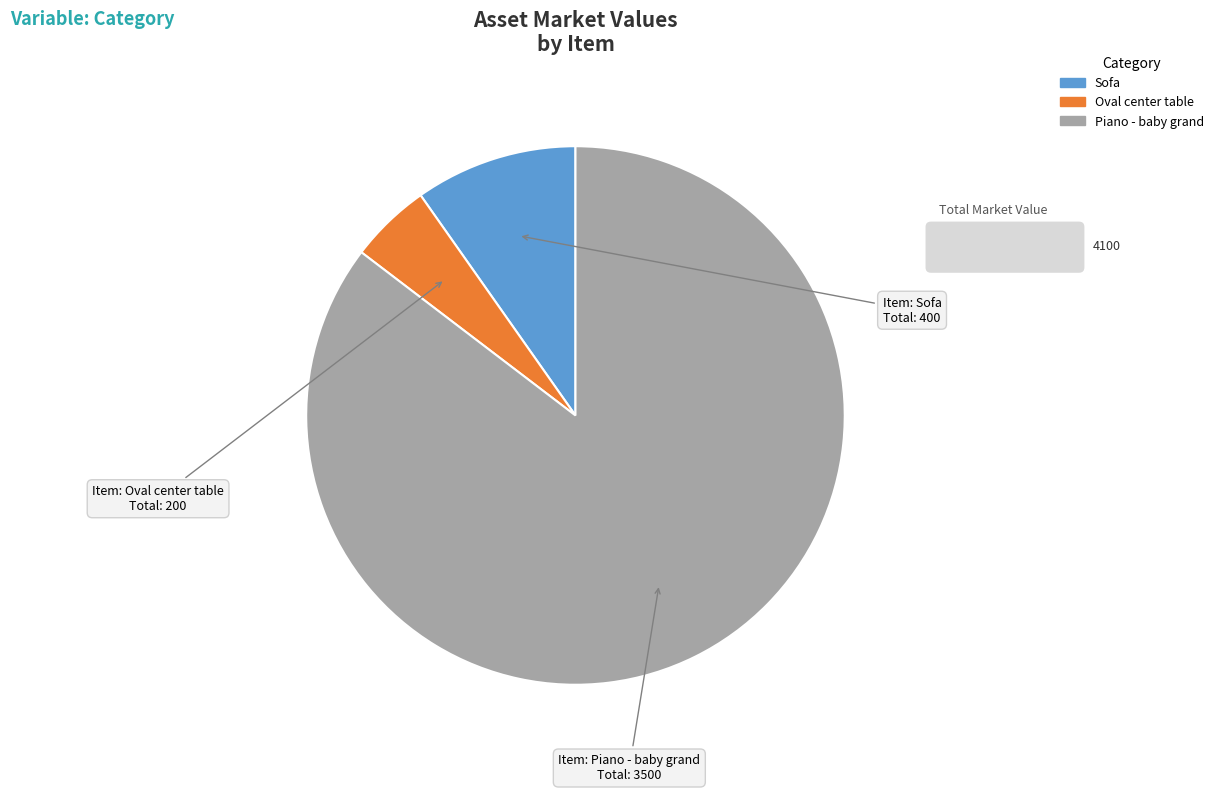

Is there any slice that represents more than half of the pie?

Yes